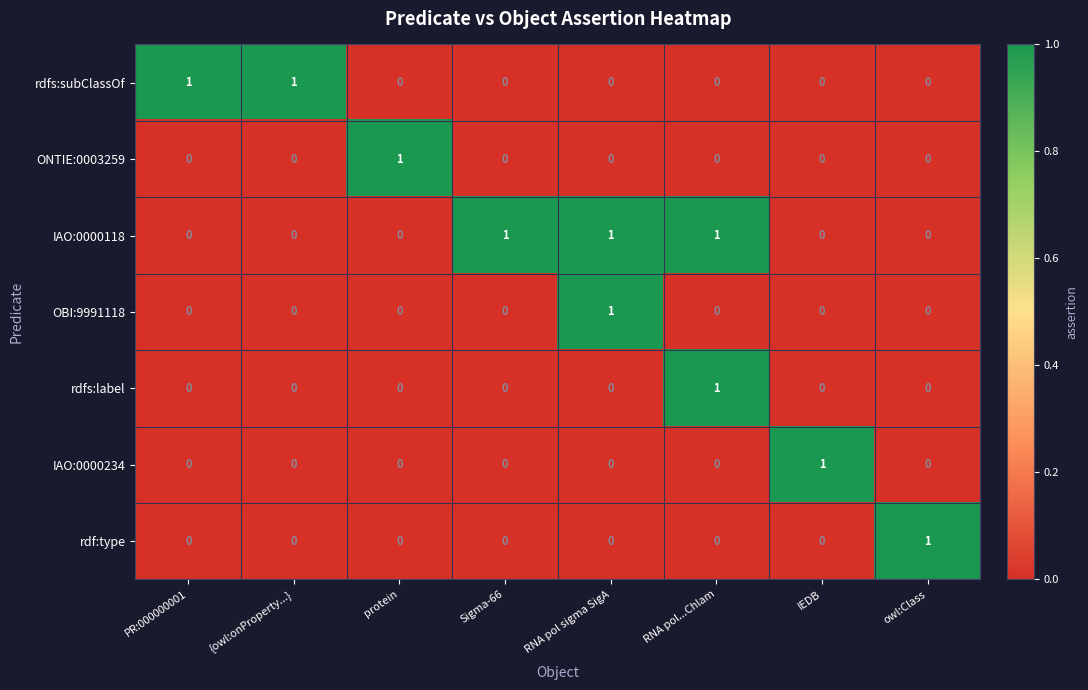

How many OBI:9991118 values are between 0 and 1?

8